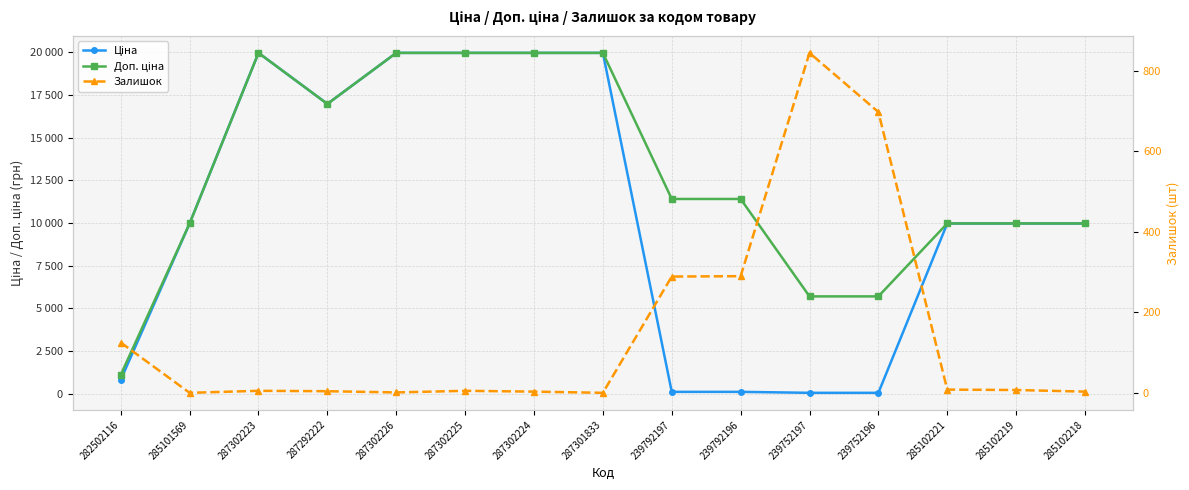

What is the label of the 11th point from the left?

239752197